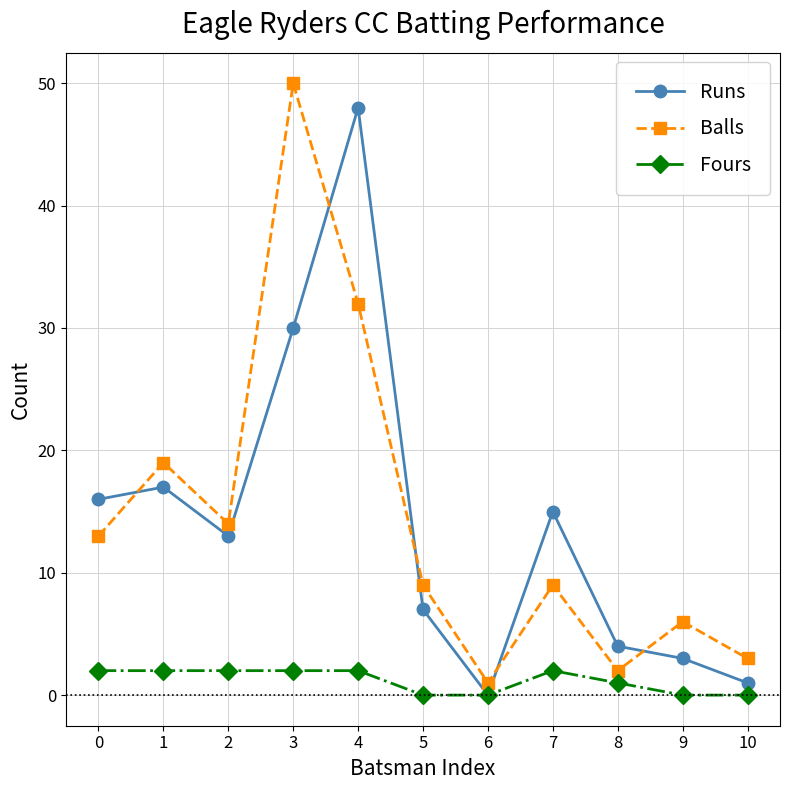

How many values in the Runs series are below 13?

5